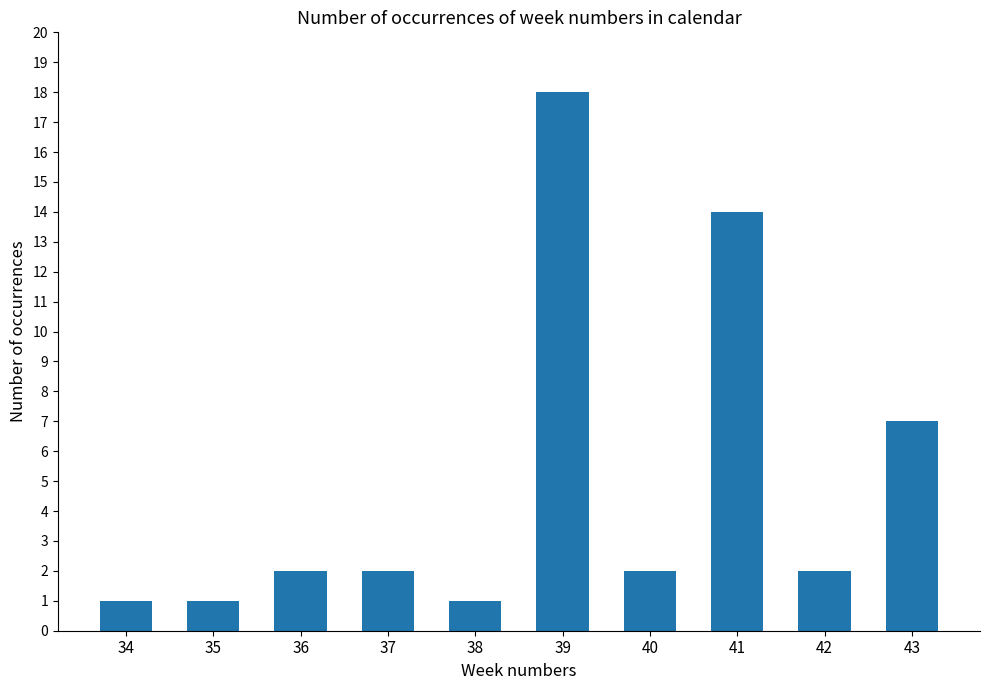

True or false: the data shows 1 at 40.

False